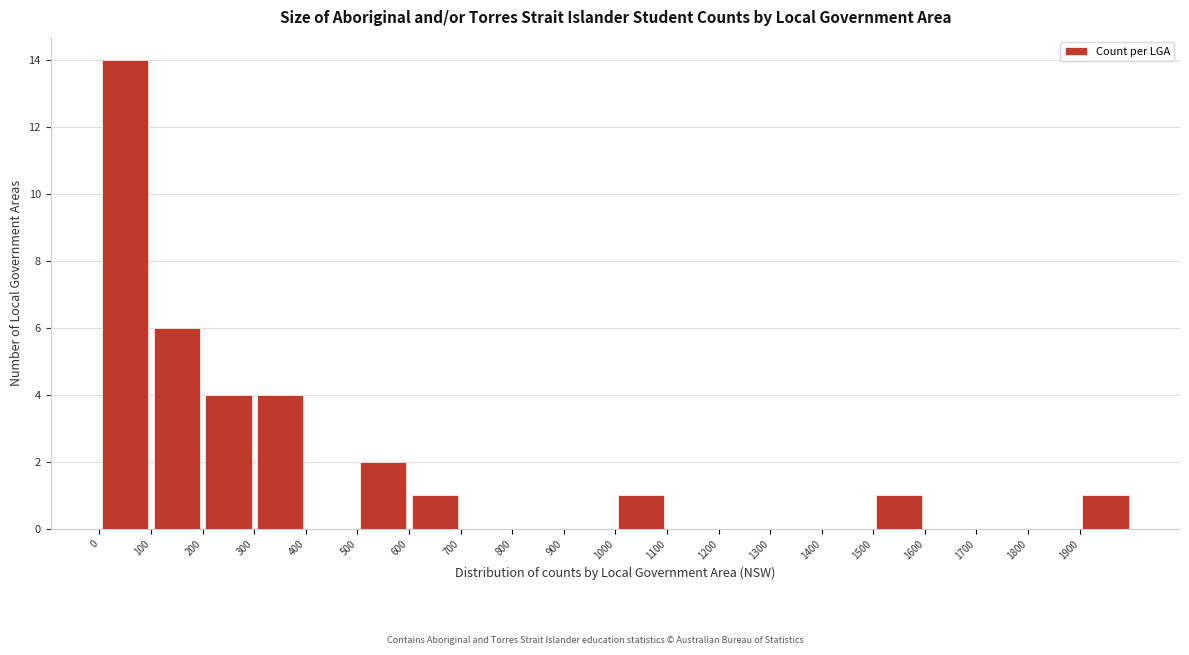

Reading left to right, list every bar in this chart as the range it spans on the x-axis followed by its height. The values are not printed on the chart, so give them approximately, as read against the axis.

0 to 100: 14
100 to 200: 6
200 to 300: 4
300 to 400: 4
400 to 500: 0
500 to 600: 2
600 to 700: 1
700 to 800: 0
800 to 900: 0
900 to 1000: 0
1000 to 1100: 1
1100 to 1200: 0
1200 to 1300: 0
1300 to 1400: 0
1400 to 1500: 0
1500 to 1600: 1
1600 to 1700: 0
1700 to 1800: 0
1800 to 1900: 0
1900 to 2000: 1